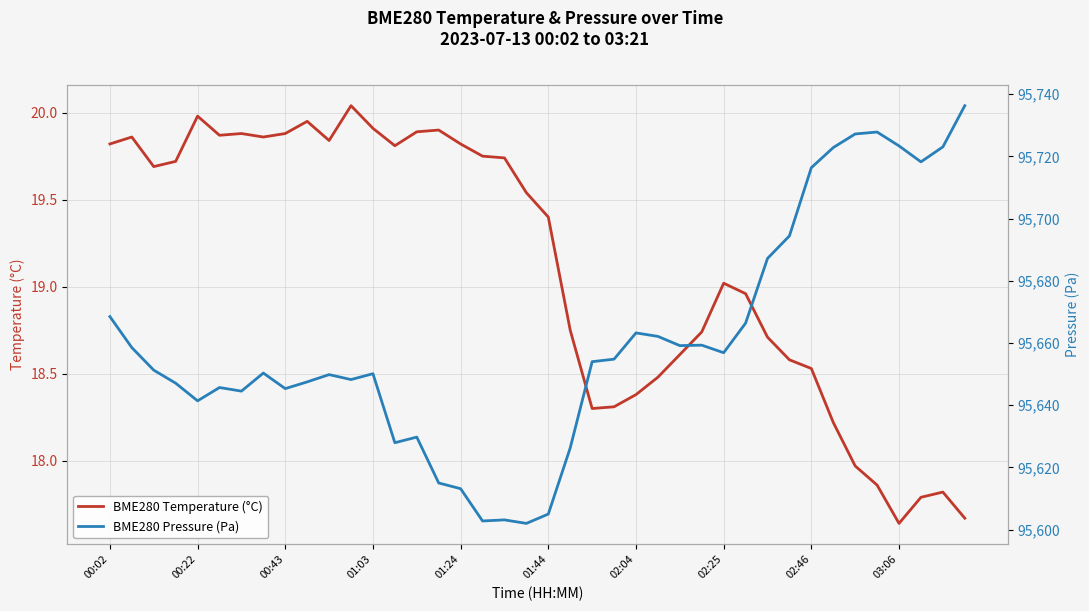

Where does the BME280 Pressure (Pa) series first go above 95654?

00:02